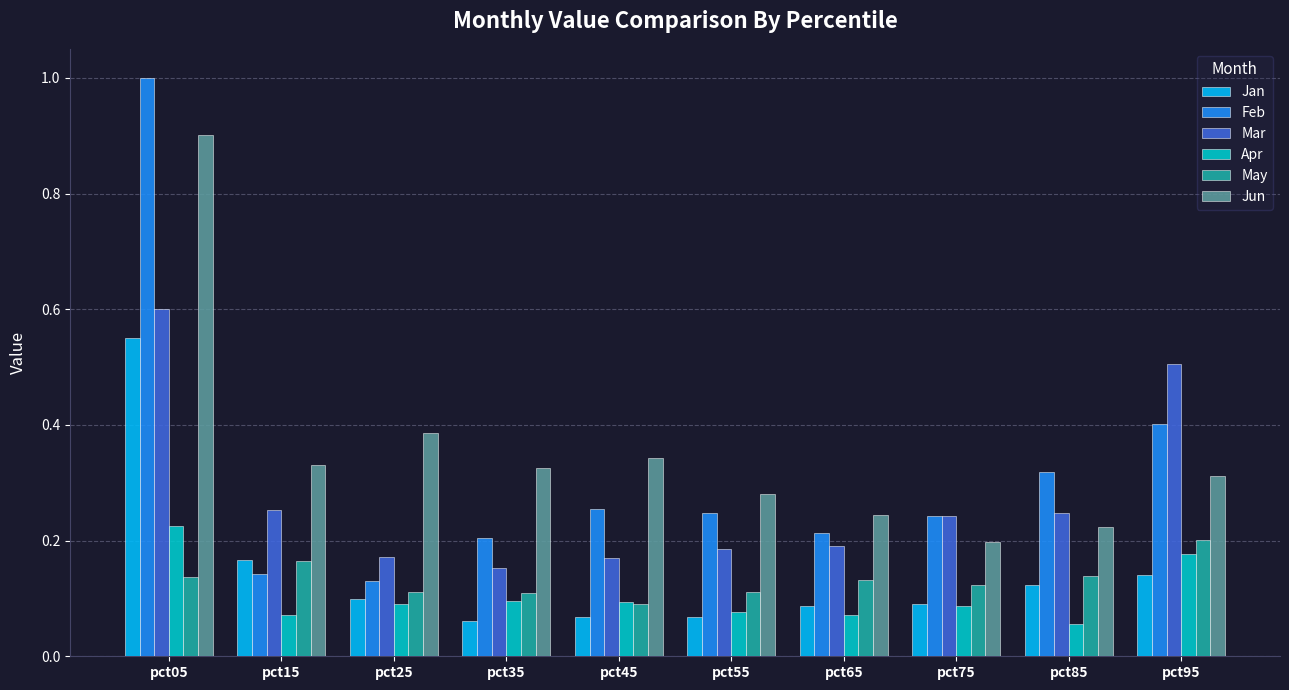

At which category does the chart reach its peak across all series?

pct05